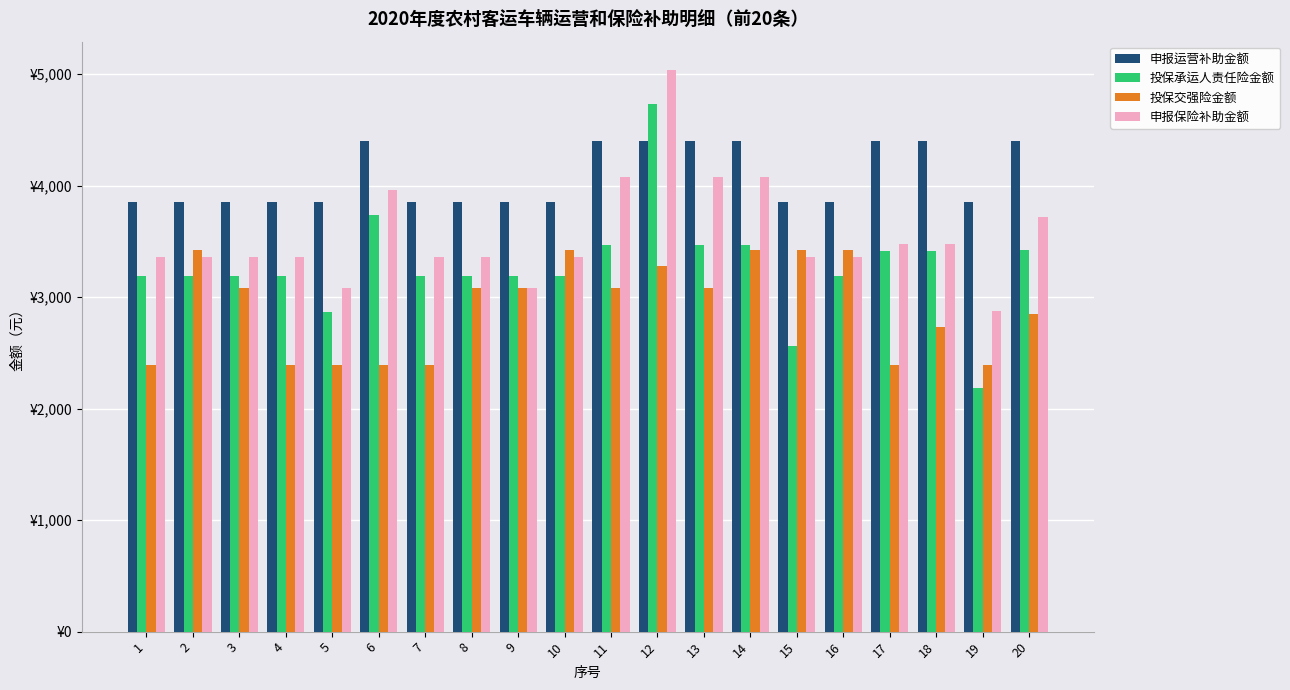

The value of 投保承运人责任险金额 at 1 is 1004. True or false?

False